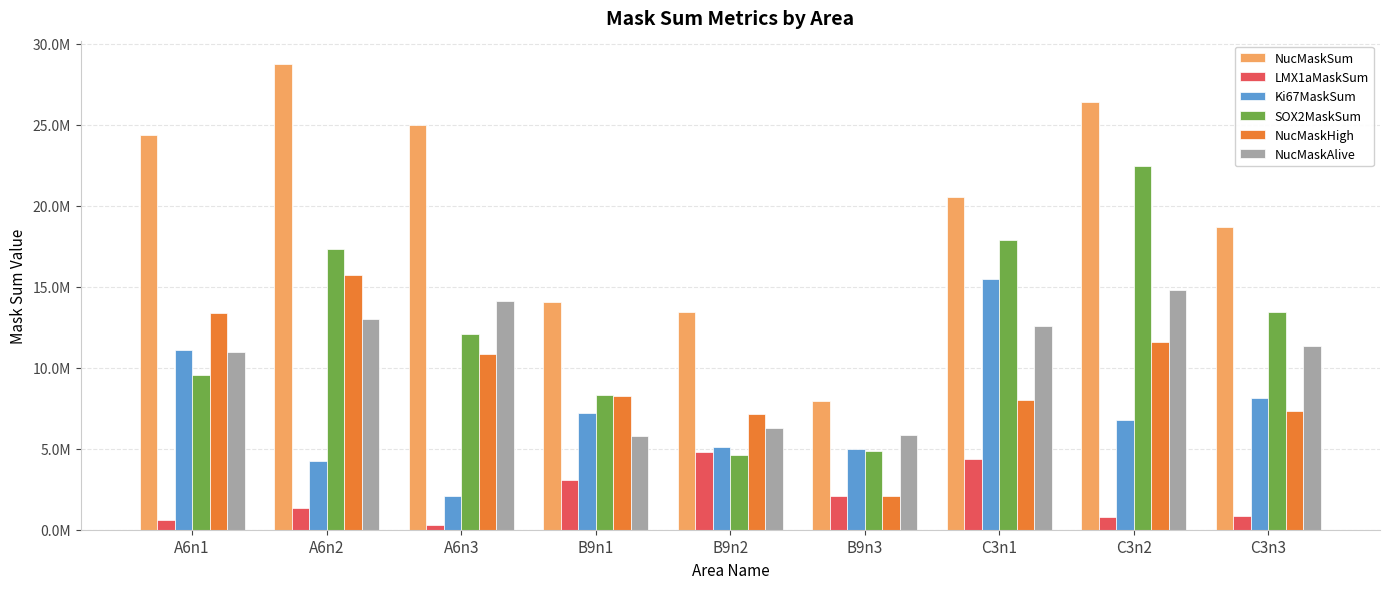

Which series has the largest range (max minus min)?

NucMaskSum